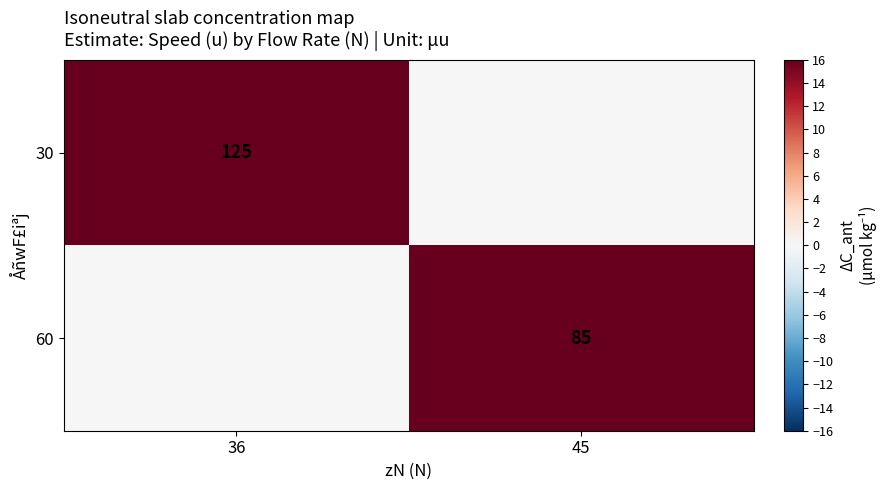

Is the value of 60 at 45 greater than the value of 30 at 36?

No